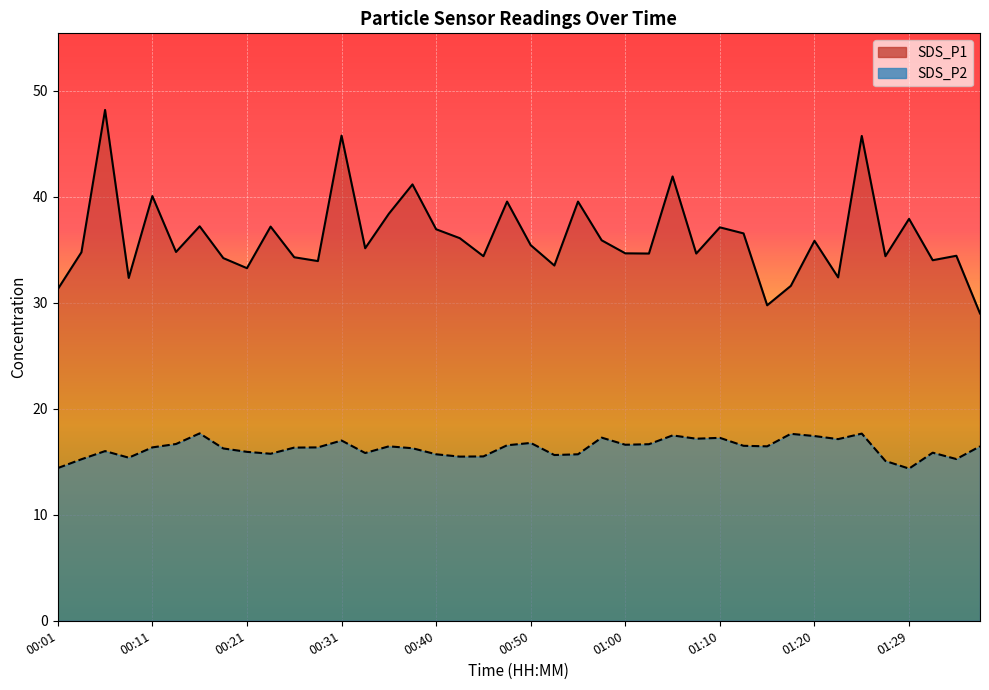

True or false: SDS_P1 and SDS_P2 cross at least once.

False